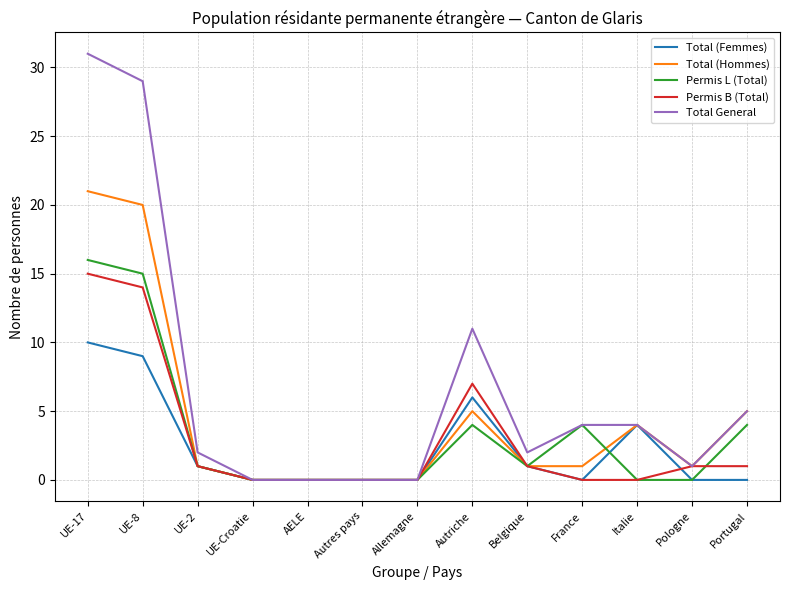

What is the sum of the Total General values at UE-8 and Portugal?

34